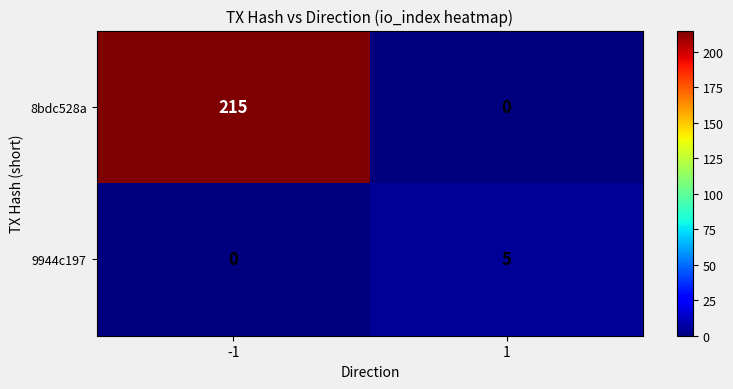

Count the number of data series in this chart.

2